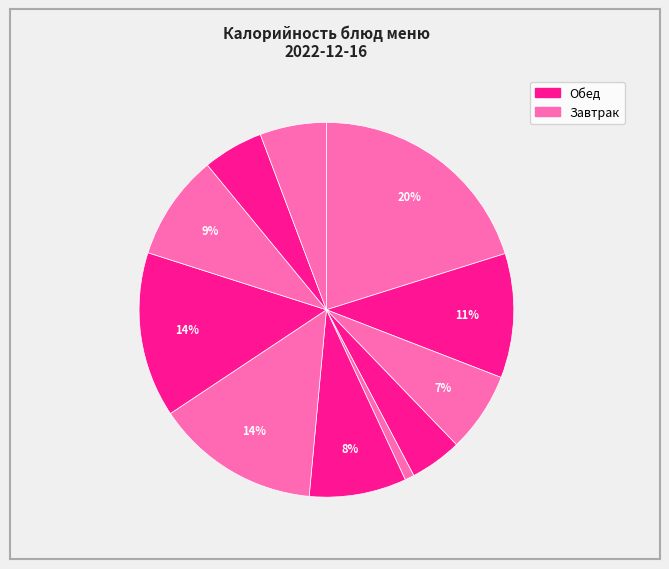

Count the number of slices in the pie.

11